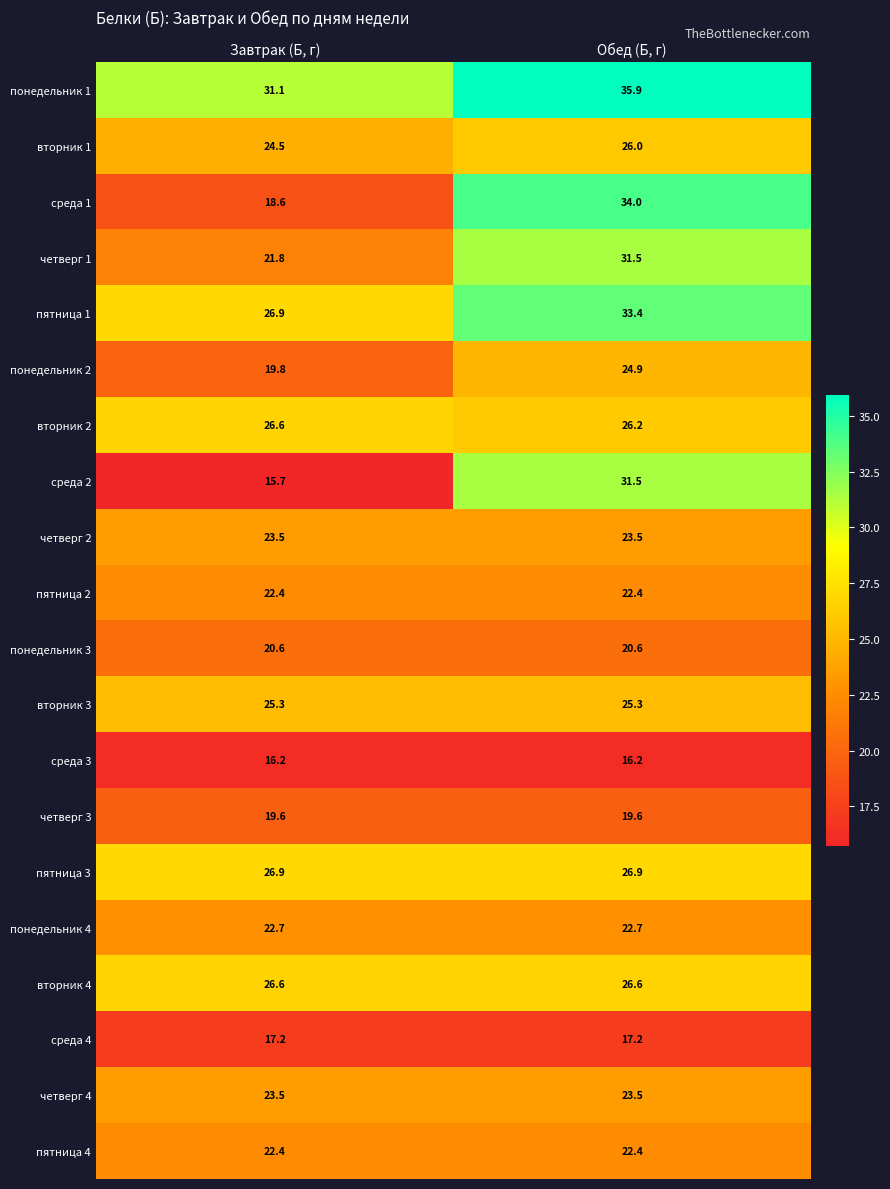

Which series has the largest total across all categories?

понедельник 1